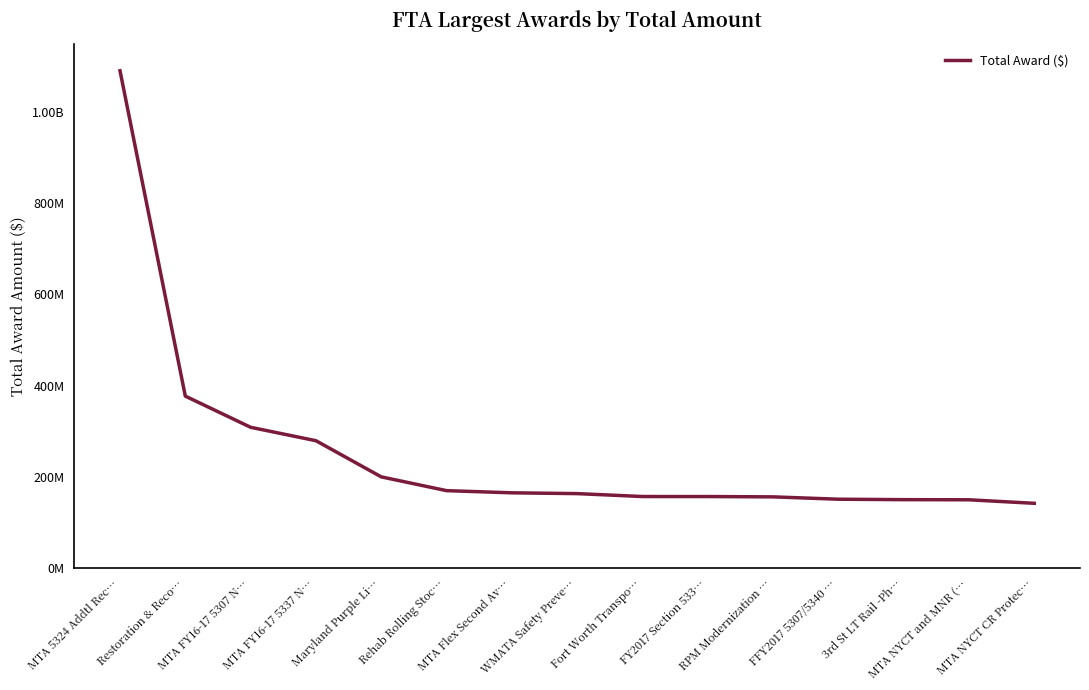

What is the smallest value displayed?

141990092